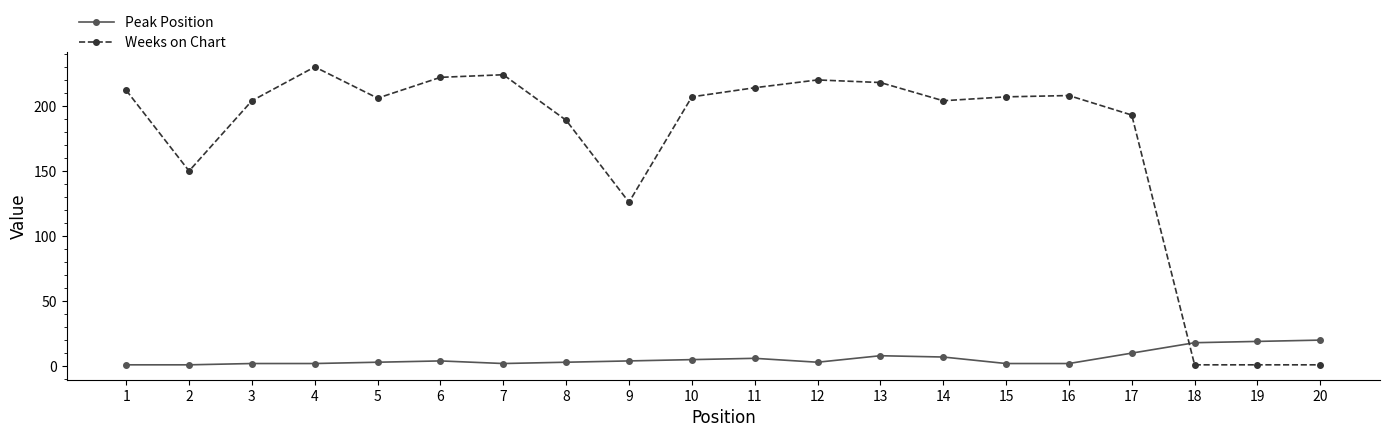

What is the sum of the Peak Position values at 9 and 18?

22